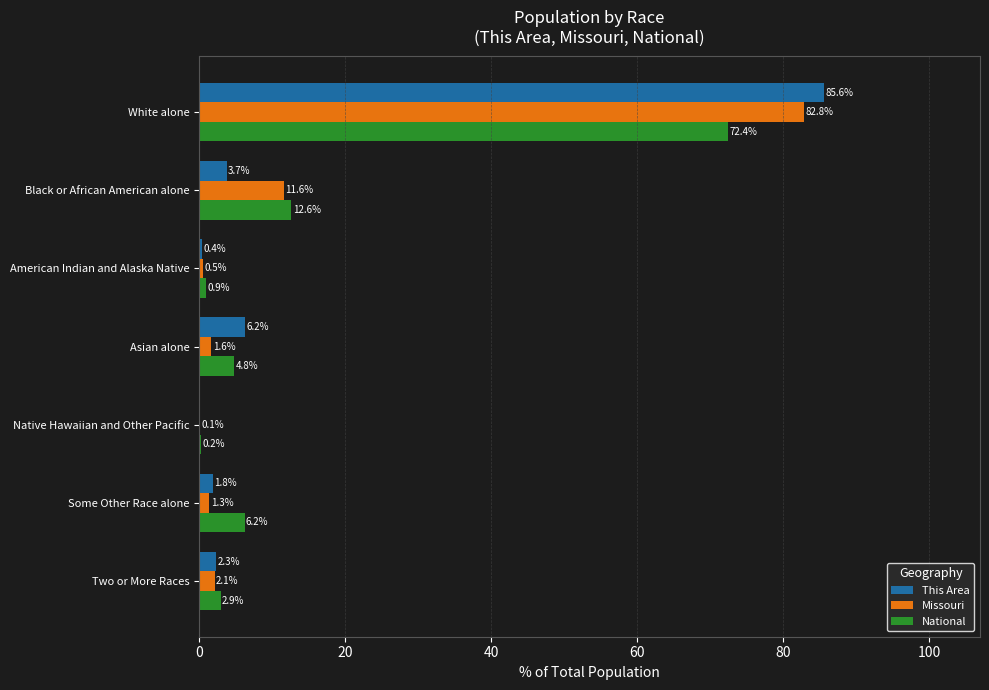

True or false: Missouri has a value of 1.6 at Asian alone.

True